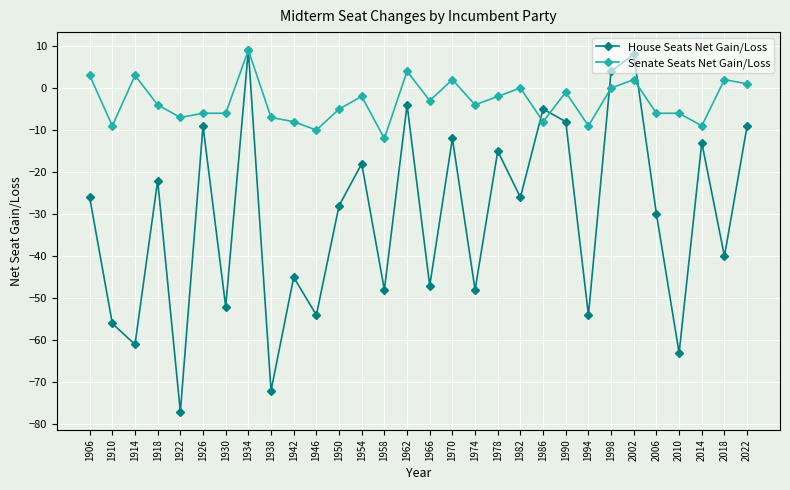

What is the difference between the House Seats Net Gain/Loss values at 1994 and 1918?

32